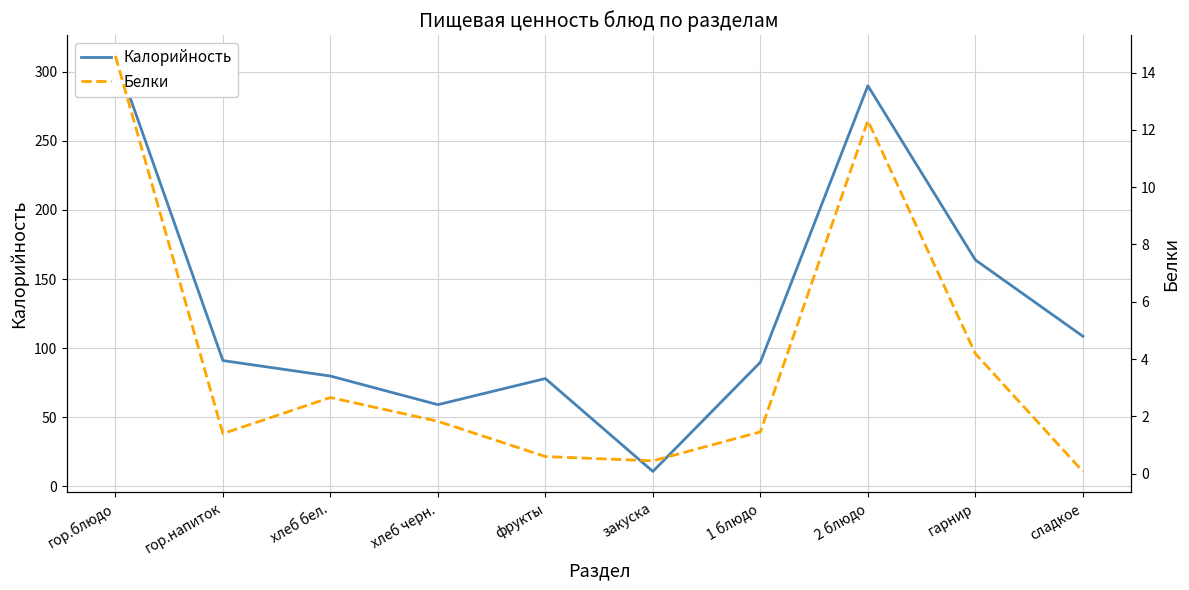

What is the difference between the Белки values at хлеб бел. and фрукты?

2.1